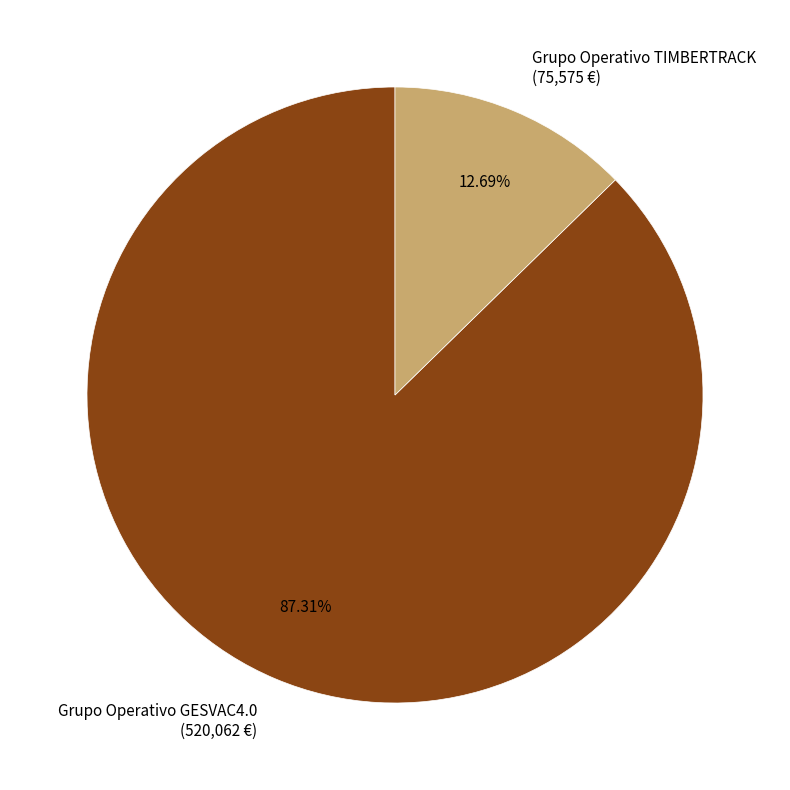

Rank the categories by value from lowest to highest.

Grupo Operativo TIMBERTRACK, Grupo Operativo GESVAC4.0